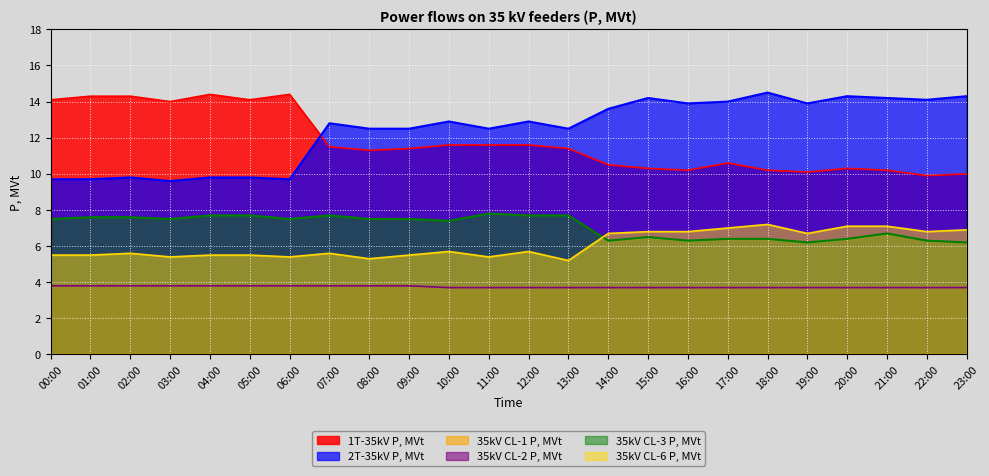

At which category is the sum across all series the highest?

18:00